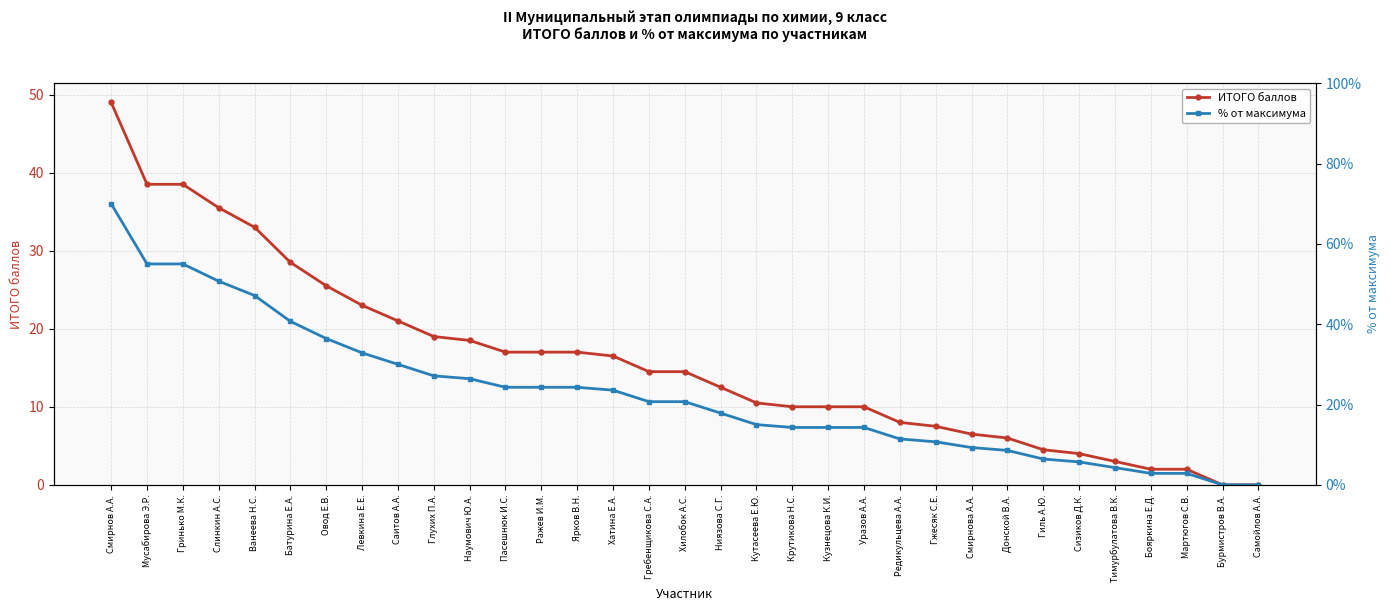

Does the chart have visible grid lines?

Yes